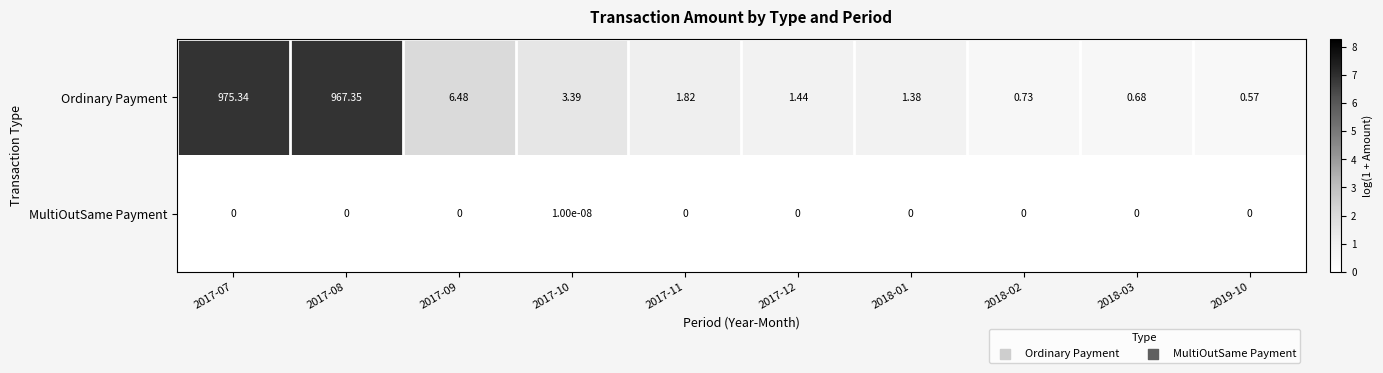

List the series in order of their peak value, lowest first.

MultiOutSame Payment, Ordinary Payment